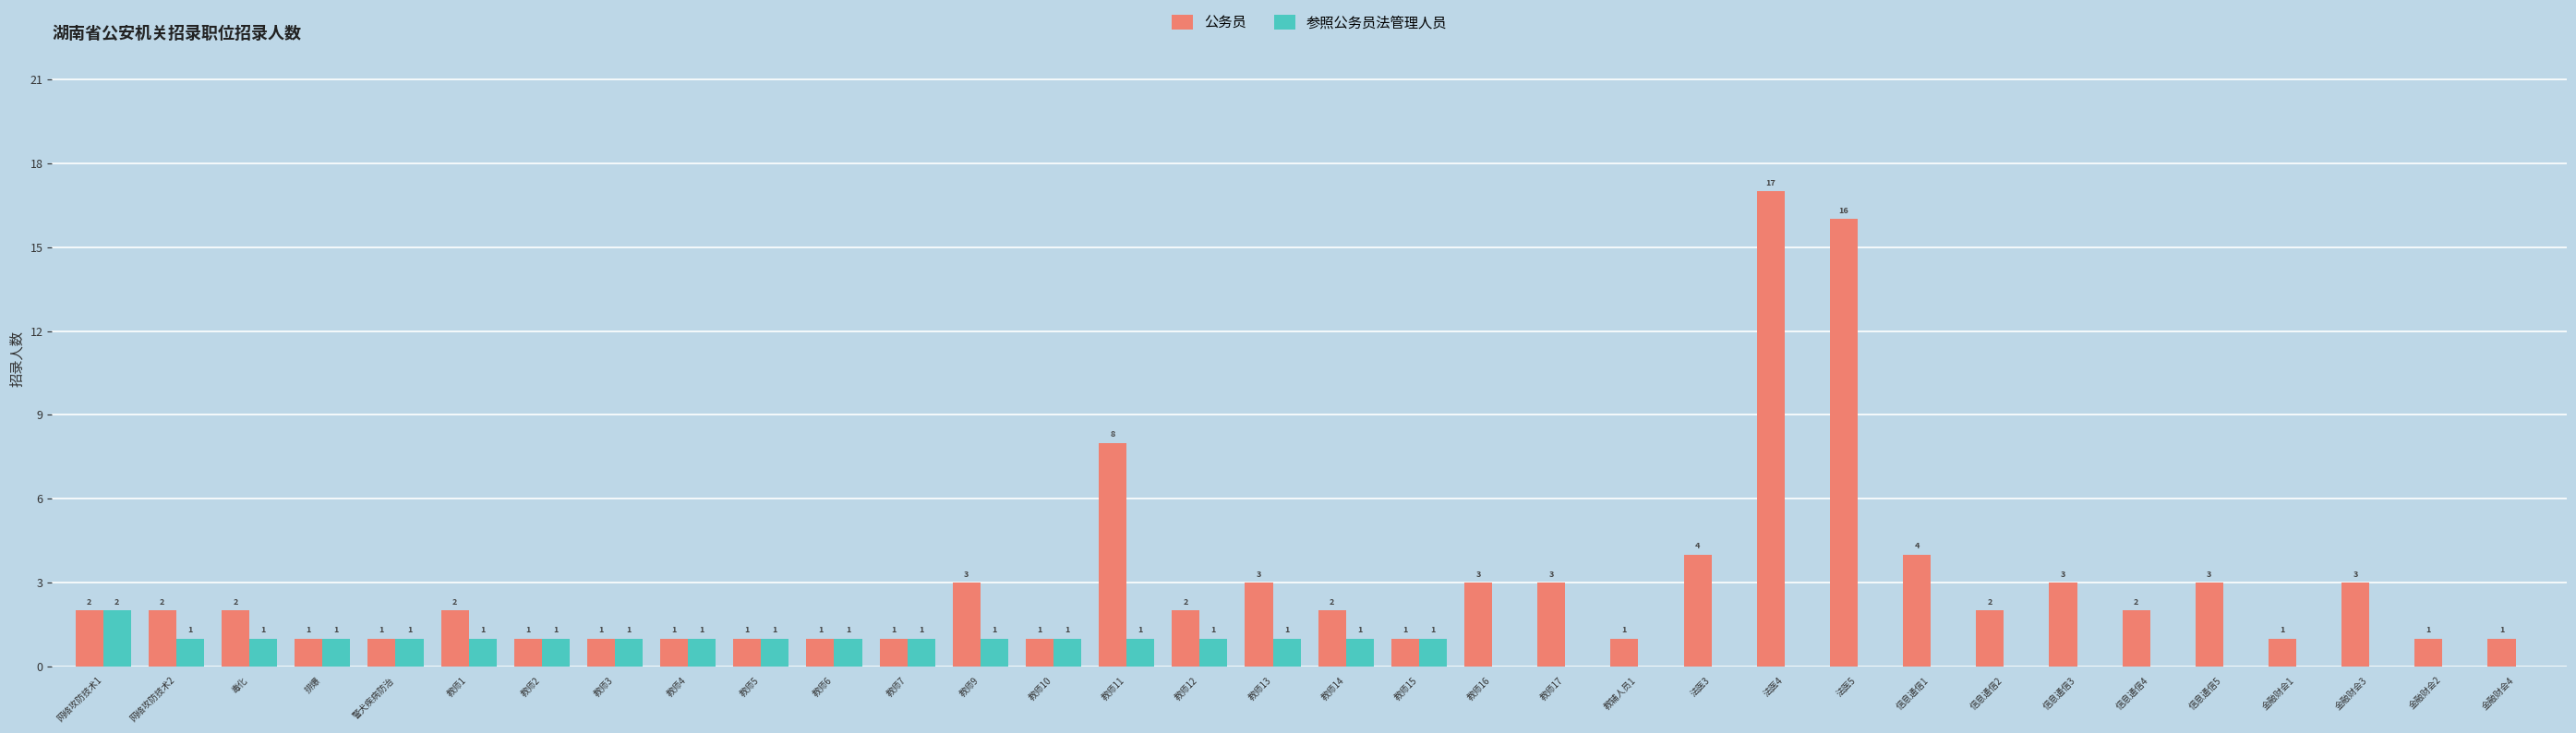

Which label corresponds to the largest value in the chart?

法医4